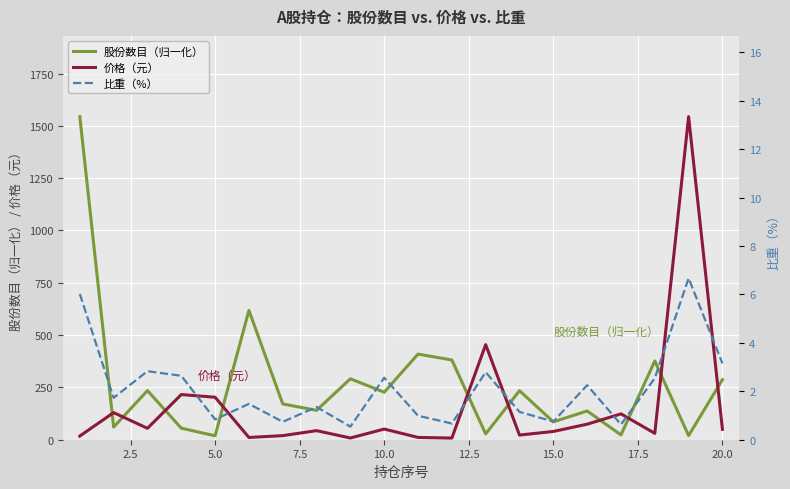

The value of 价格（元） at 5.0 is 203.0. True or false?

True